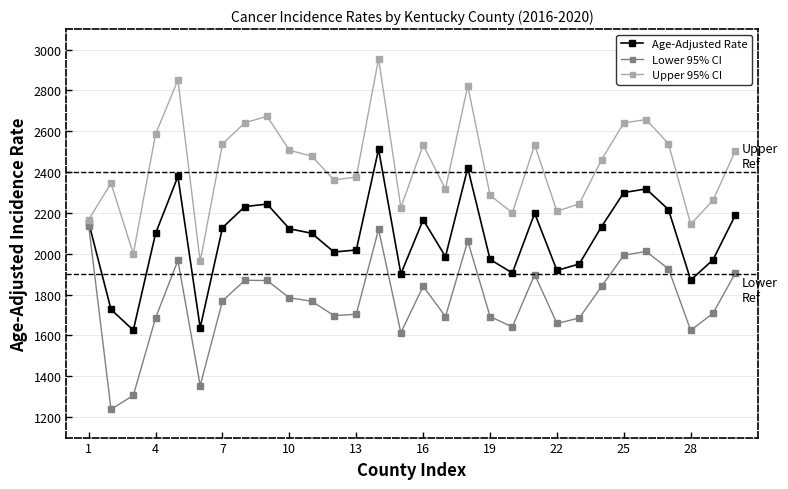

What is the value of the Upper 95% CI point at the 8th from the left?

2641.2